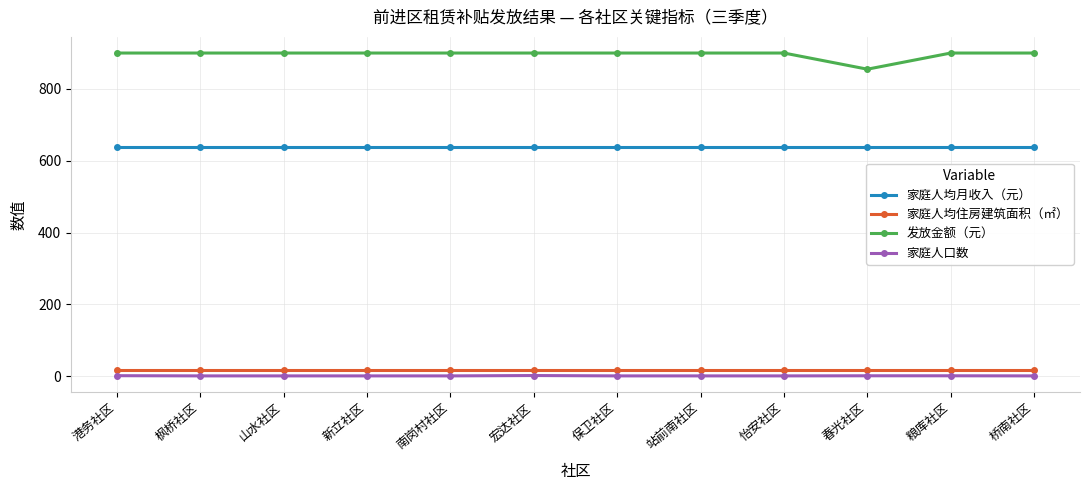

What are all the series names shown in the legend?

家庭人均月收入（元）, 家庭人均住房建筑面积（㎡）, 发放金额（元）, 家庭人口数